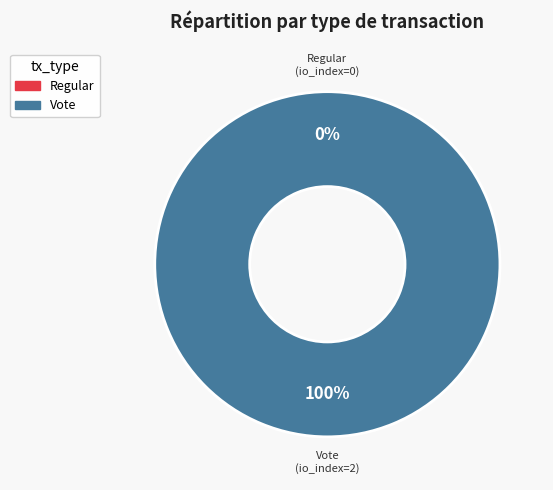

What is the largest slice in the pie chart?

Vote